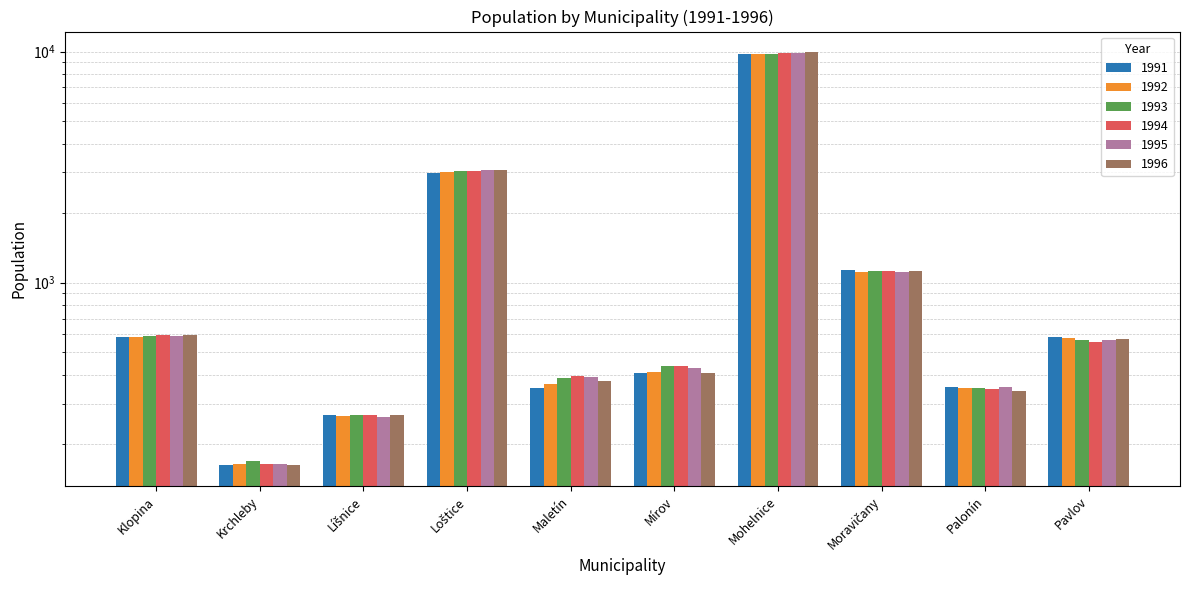

What are all the series names shown in the legend?

1991, 1992, 1993, 1994, 1995, 1996